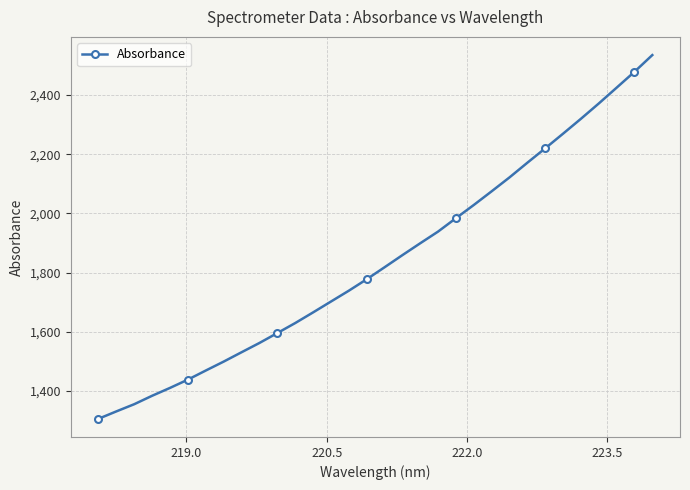

What is the value of the 24th point from the left?

2121.7